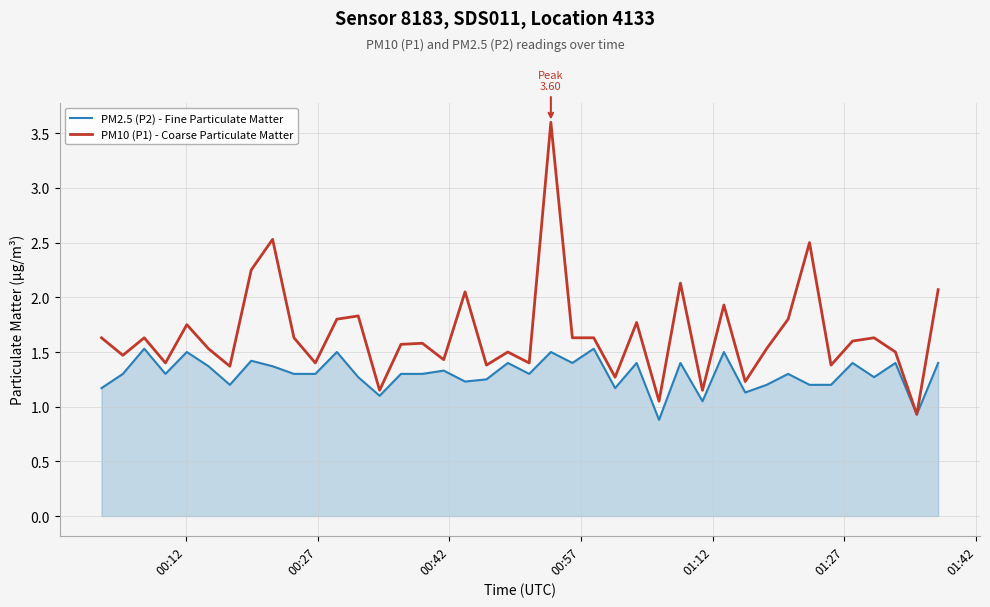

List the series in order of their overall mean, highest first.

PM10 (P1) - Coarse Particulate Matter, PM2.5 (P2) - Fine Particulate Matter